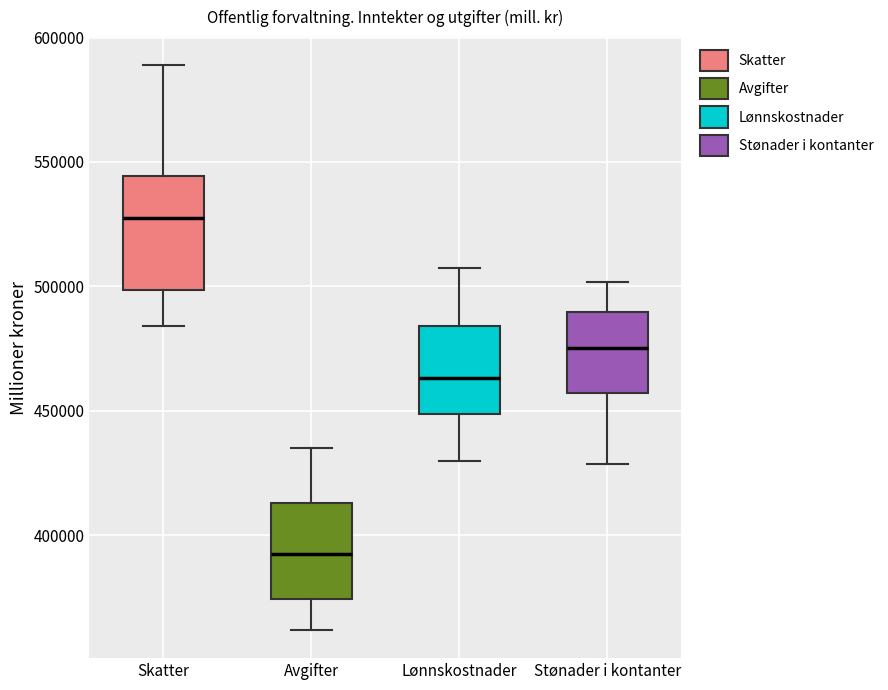

Which box has the lowest median line?

Avgifter